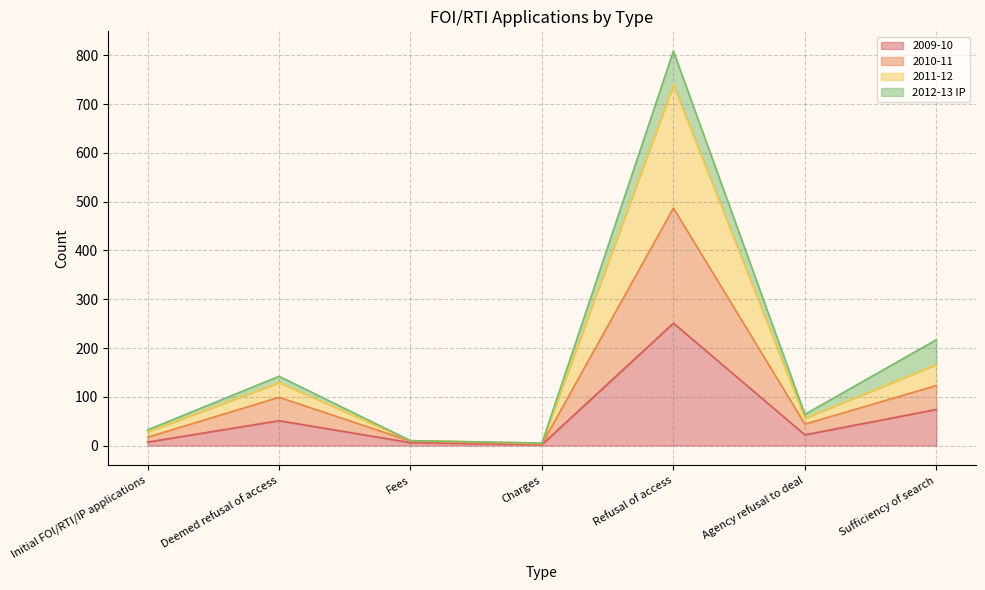

Which has a higher value, Initial FOI/RTI/IP applications or Deemed refusal of access?

Deemed refusal of access